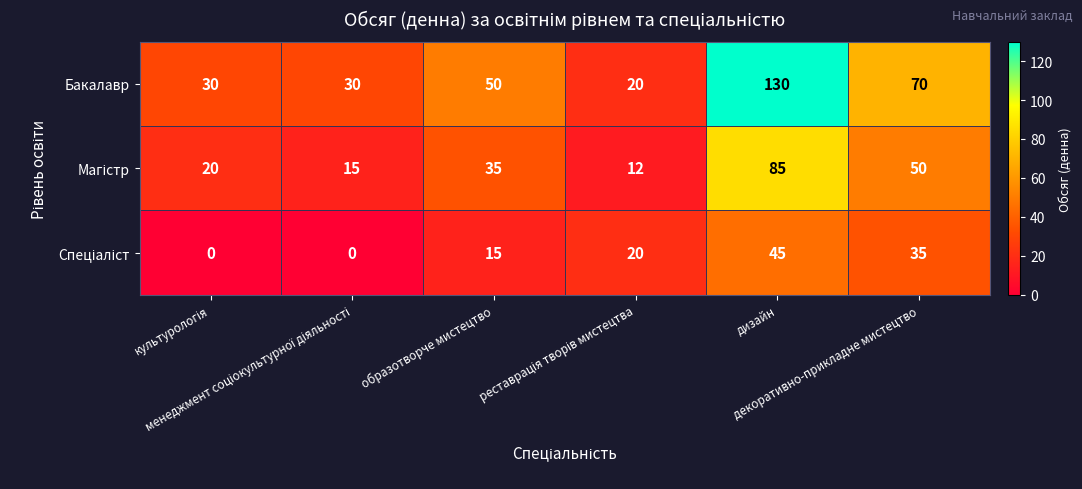

Which series has the largest range (max minus min)?

Бакалавр